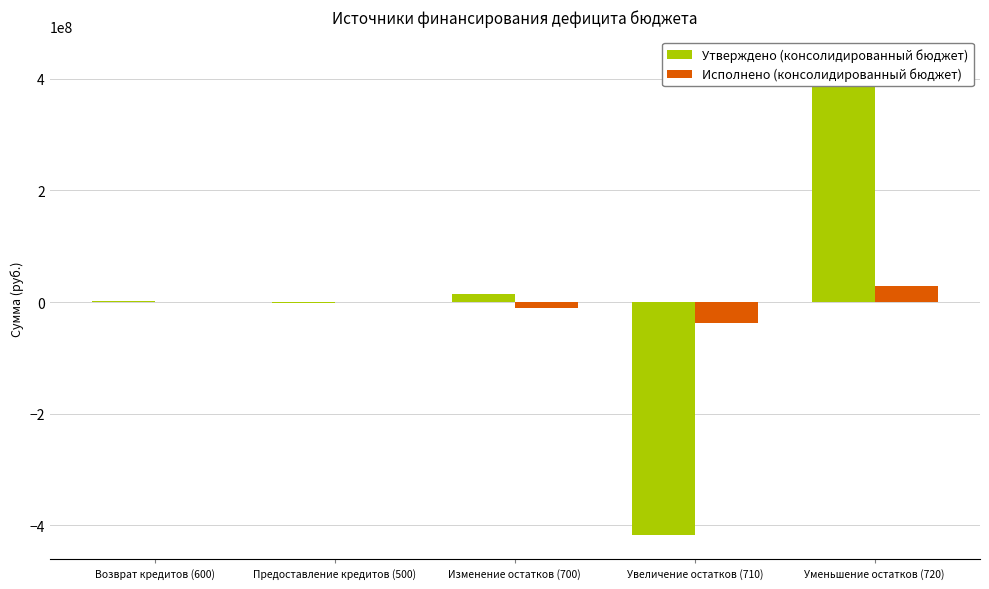

Where is Исполнено (консолидированный бюджет) nearest to the value -4924461?

Возврат кредитов (600)